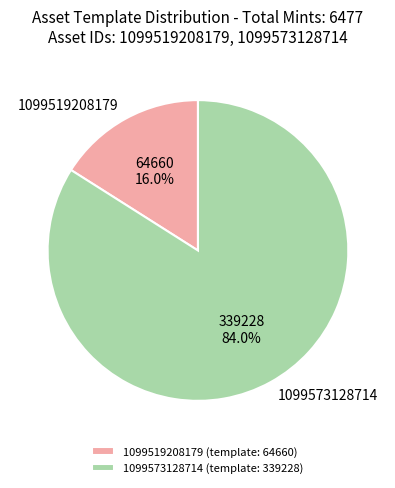

To the nearest percent, what is the difference between the largest and smallest slice percentages?

68%